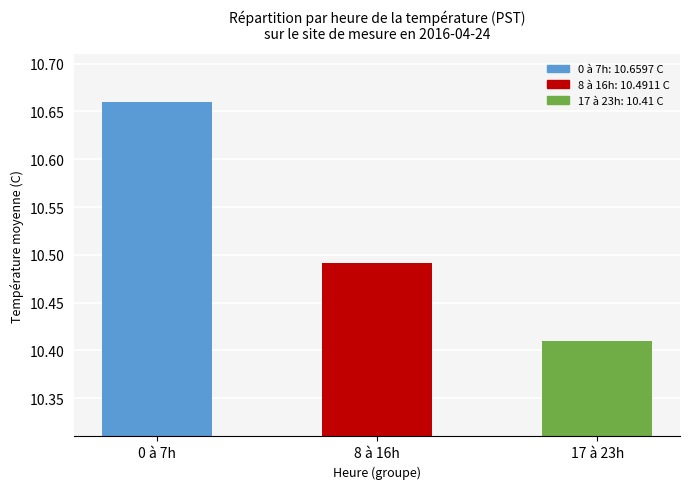

List the labels in order of value, largest first.

0 à 7h, 8 à 16h, 17 à 23h